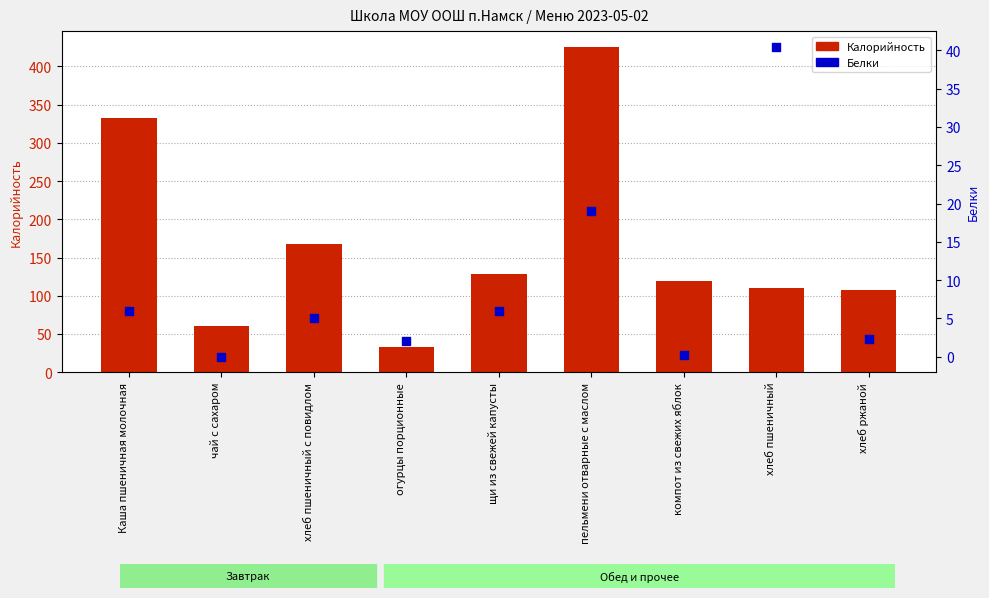

Is the value of Калорийность at хлеб пшеничный с повидлом greater than the value of Белки at чай с сахаром?

Yes